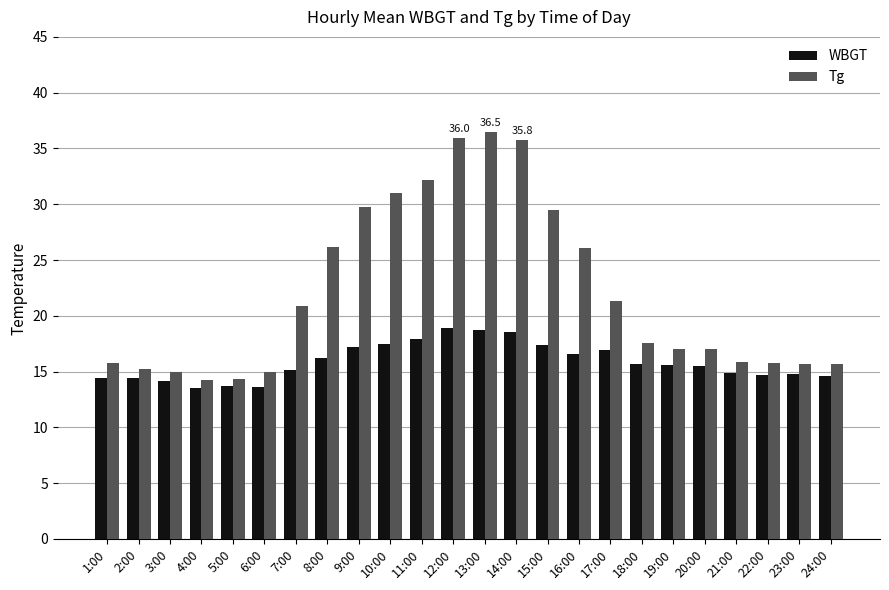

True or false: Tg has a value of 7.9 at 24:00.

False